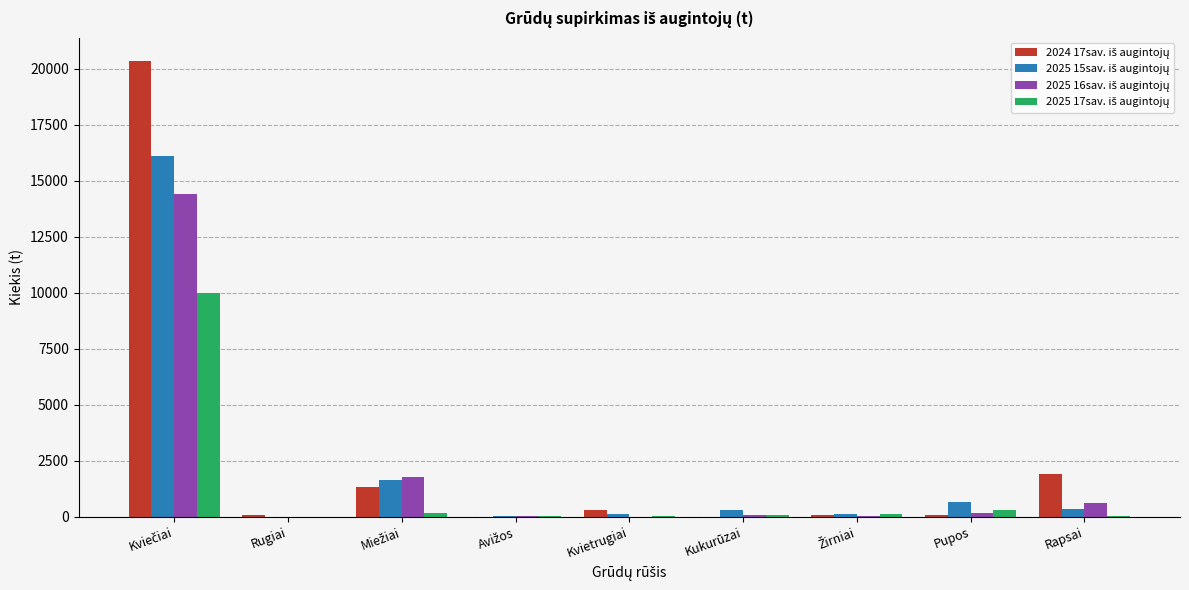

Where is 2025 16sav. iš augintojų nearest to the value 7213?

Miežiai